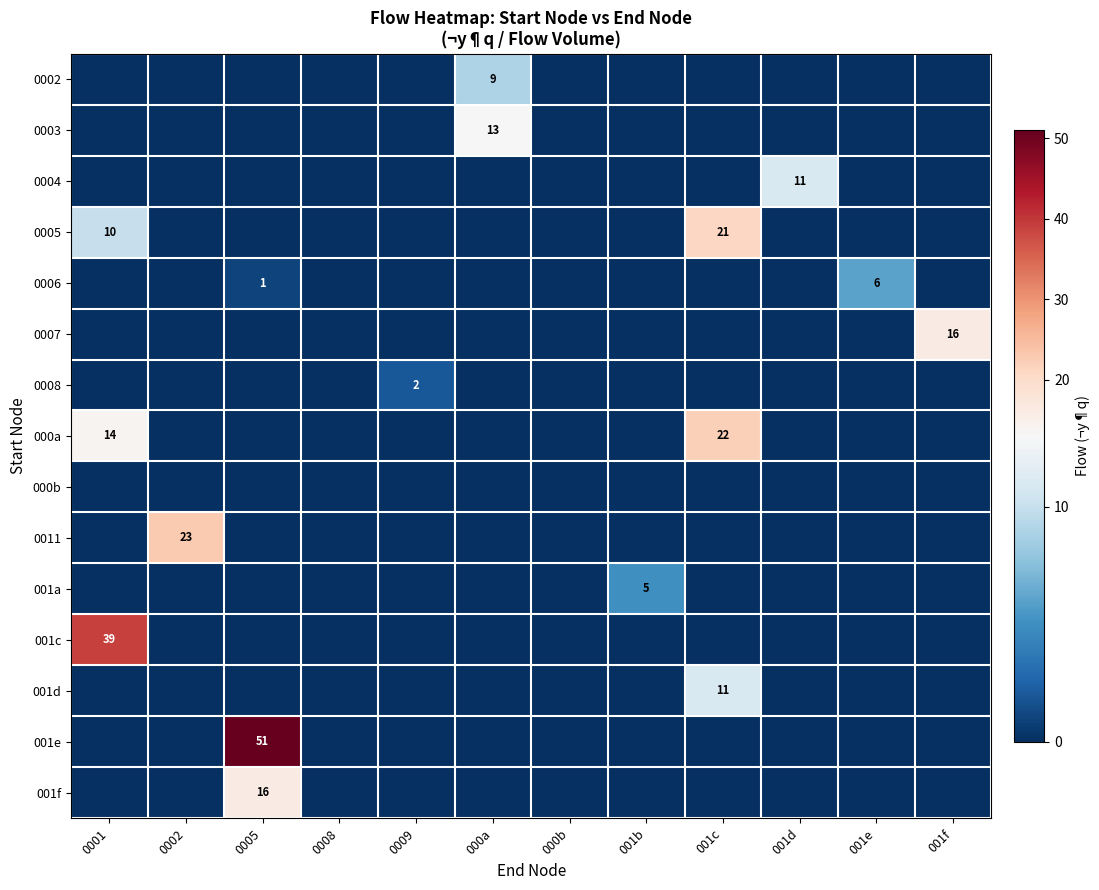

The value of 0008 at 001d is 0. True or false?

True